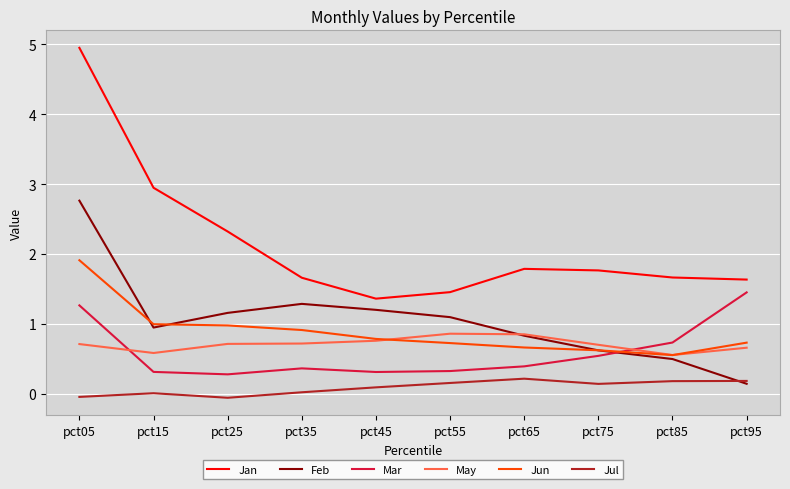

The Jun series shows 0.6 at pct75. True or false?

True